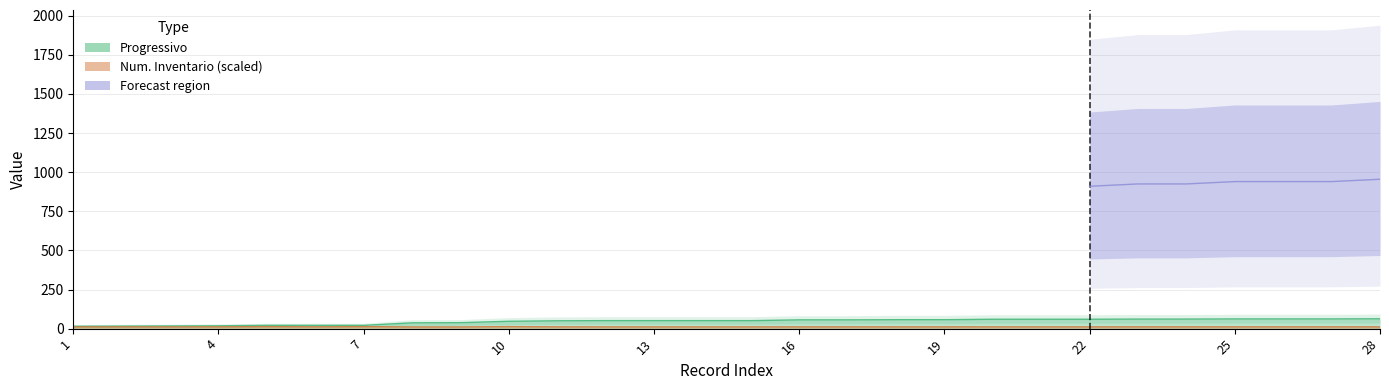

What value does the Progressivo series have at 10?

47.0